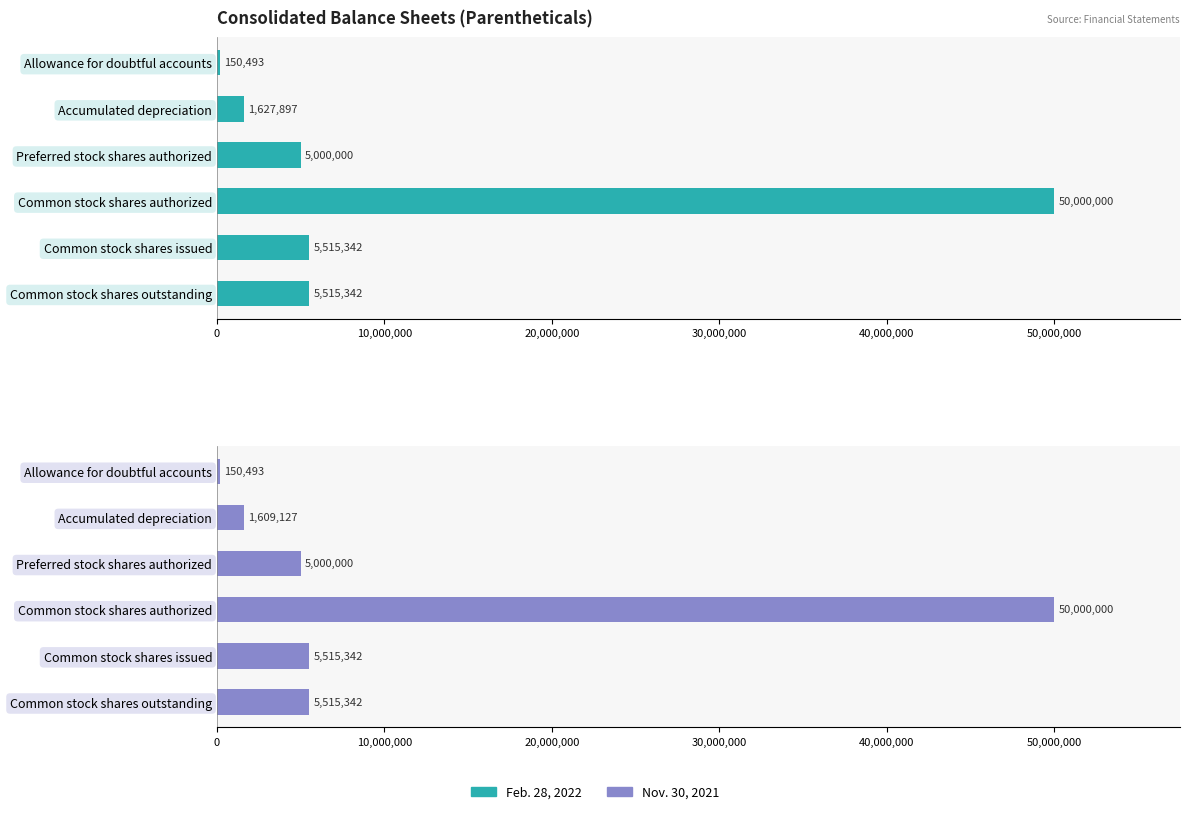

True or false: Nov. 30, 2021 has a value of 5515342 at Common stock shares outstanding.

True